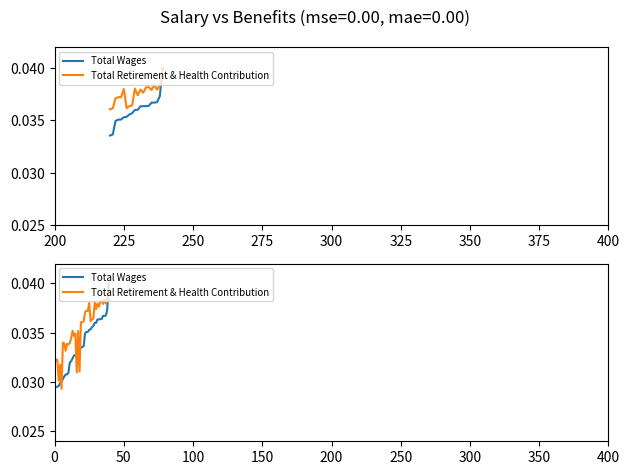

Which series has the largest total across all categories?

Total Retirement & Health Contribution